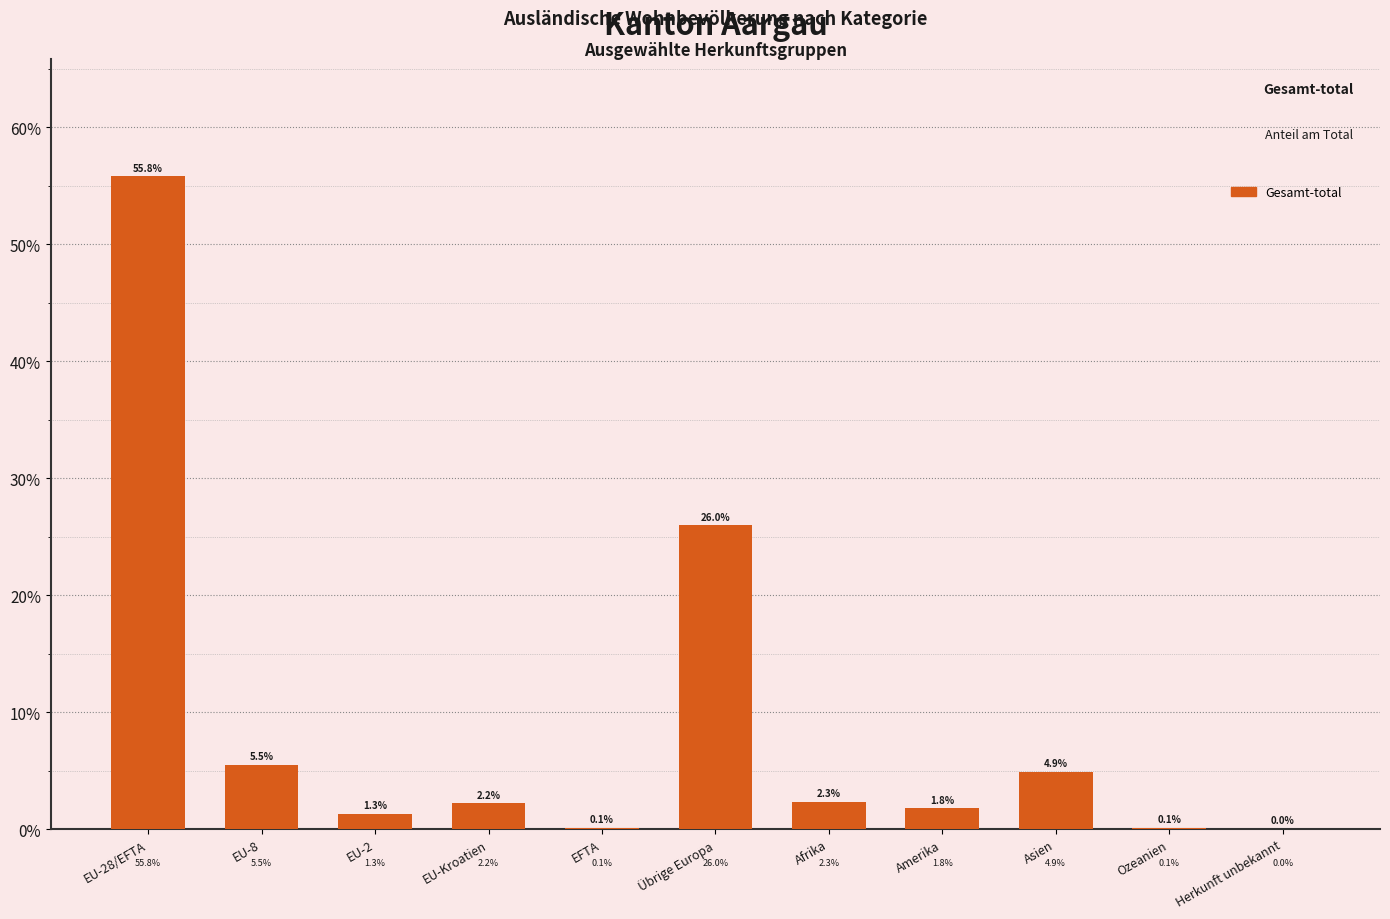

What is the greatest value displayed?

55.8